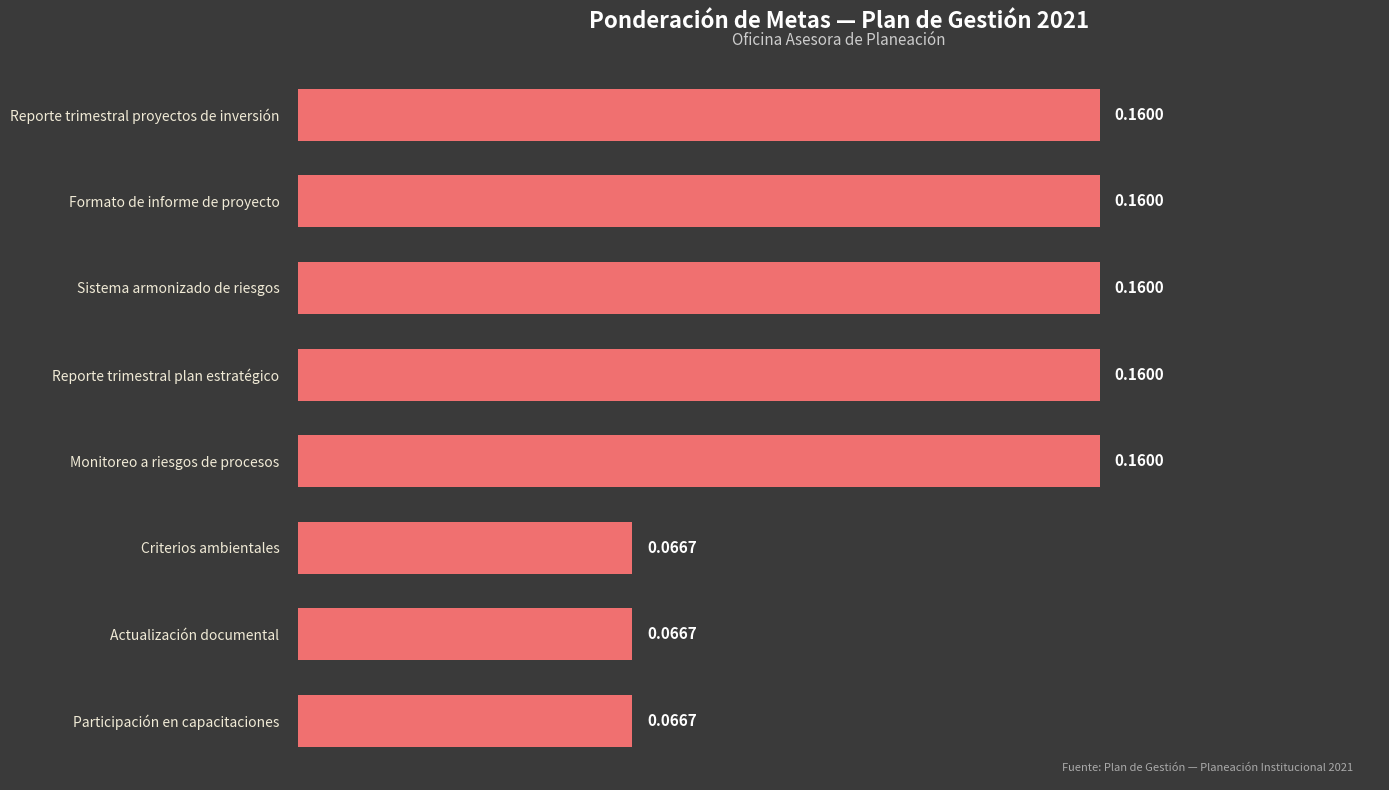

Between Sistema armonizado de riesgos and Criterios ambientales, which is larger?

Sistema armonizado de riesgos